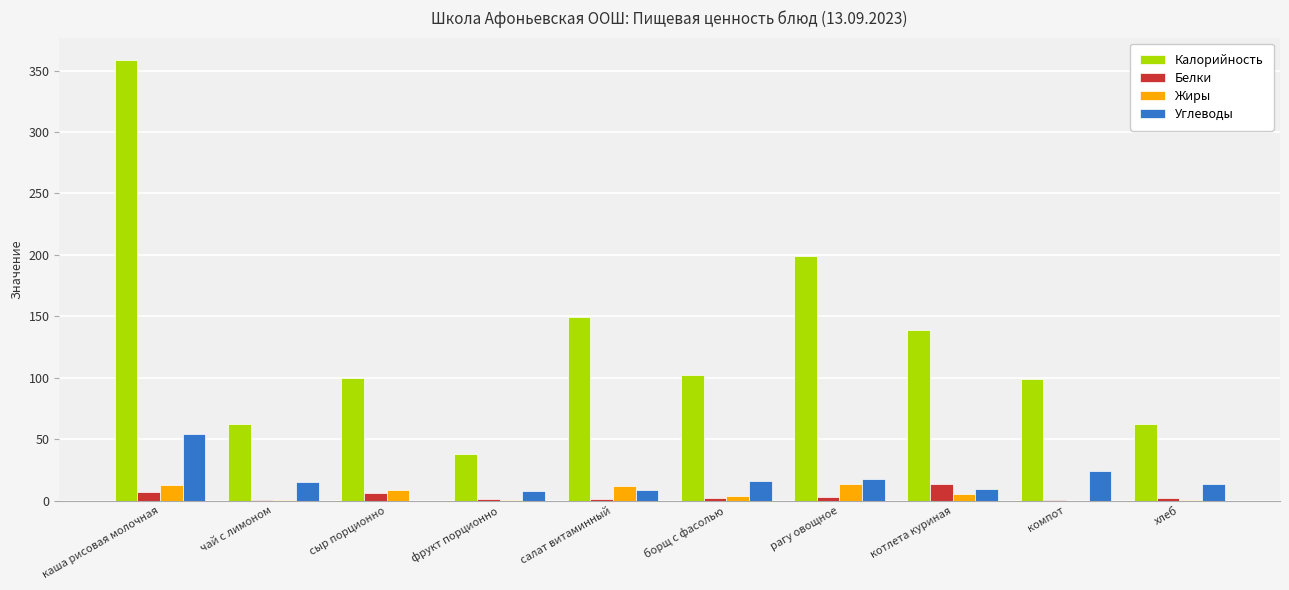

What are all the series names shown in the legend?

Калорийность, Белки, Жиры, Углеводы